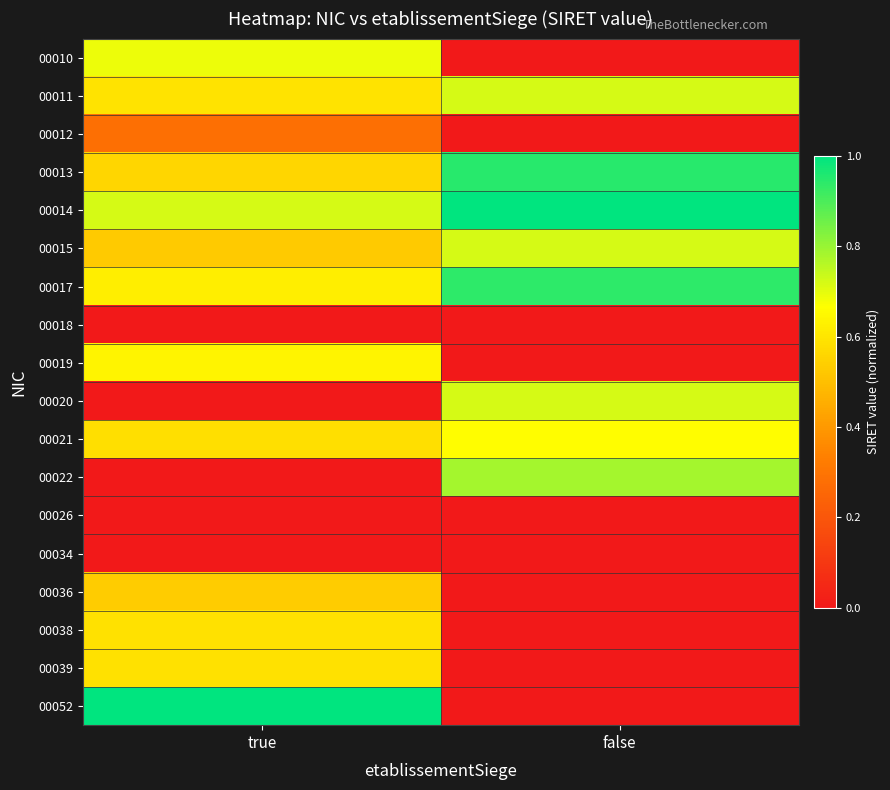

List the series in order of their peak value, lowest first.

00018, 00012, 00036, 00038, 00039, 00019, 00021, 00010, 00015, 00011, 00017, 00013, 00014, 00020, 00022, 00026, 00034, 00052